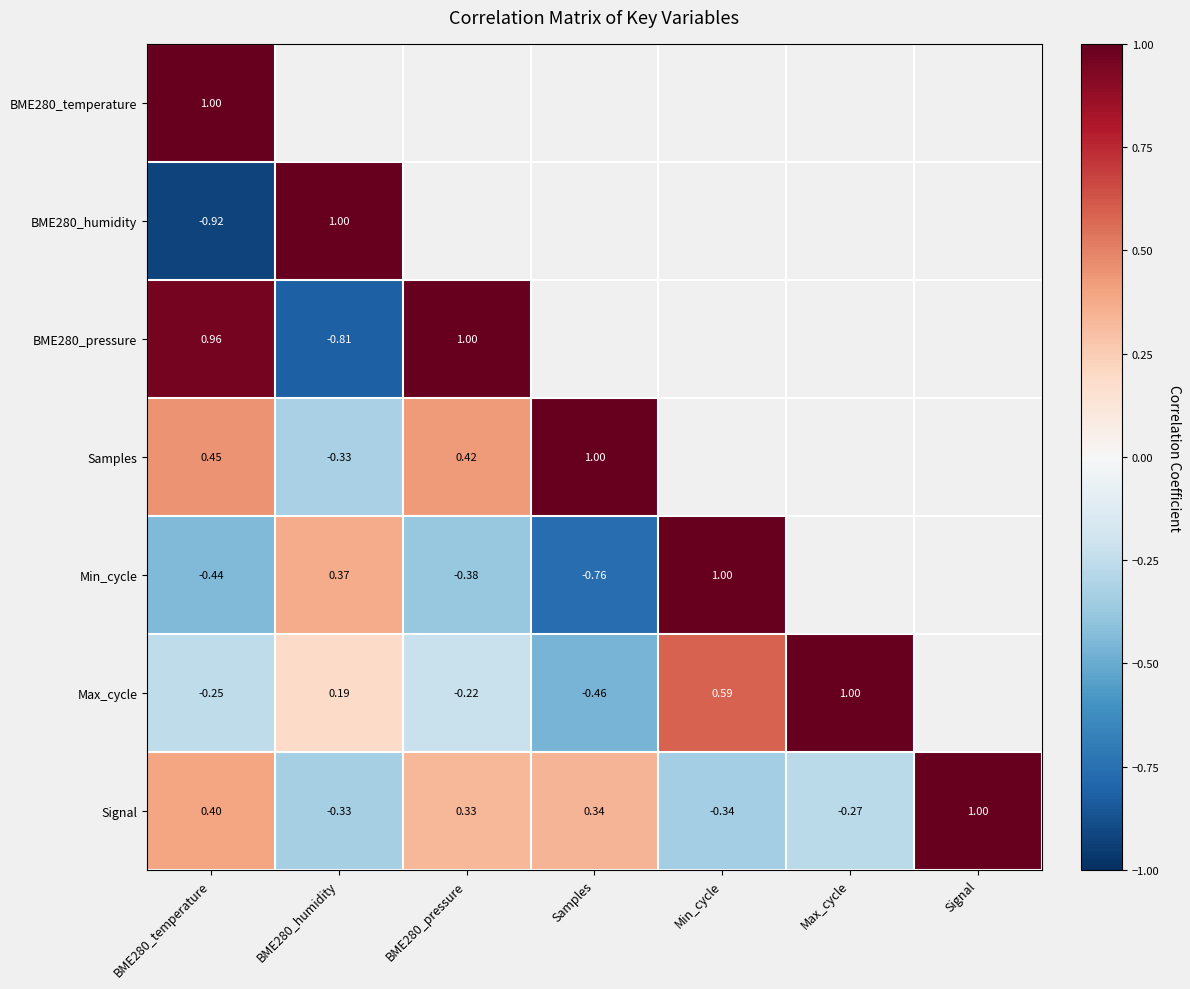

Rank the categories by Samples value from lowest to highest.

Min_cycle, Max_cycle, BME280_humidity, Signal, BME280_pressure, BME280_temperature, Samples